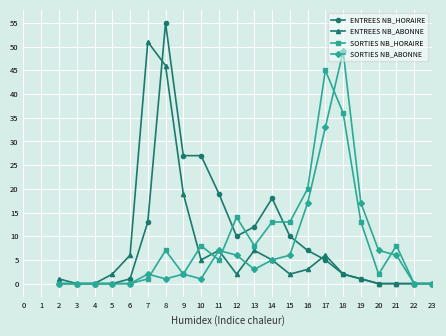

Where is the first local maximum for ENTREES NB_ABONNE?

7